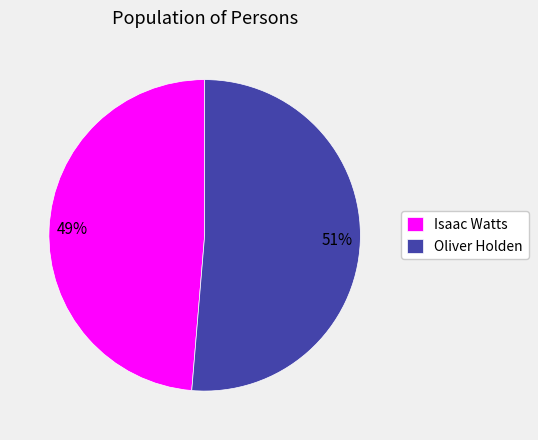

Rank the categories by value from lowest to highest.

Isaac Watts, Oliver Holden